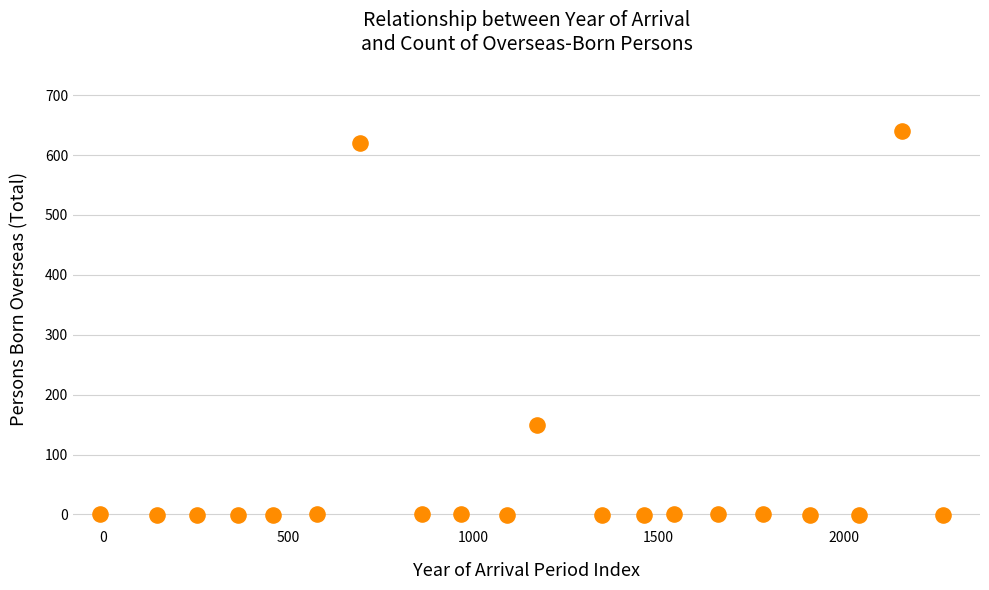

What Y value in the scatter plot is closest to 319?

150.1